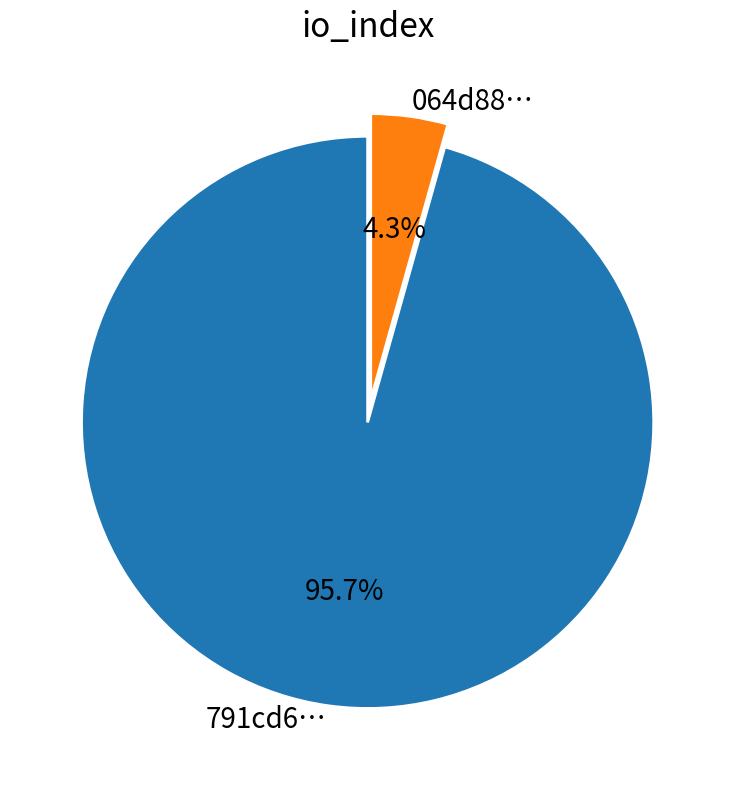

Does 064d88… represent more than half of the total?

No